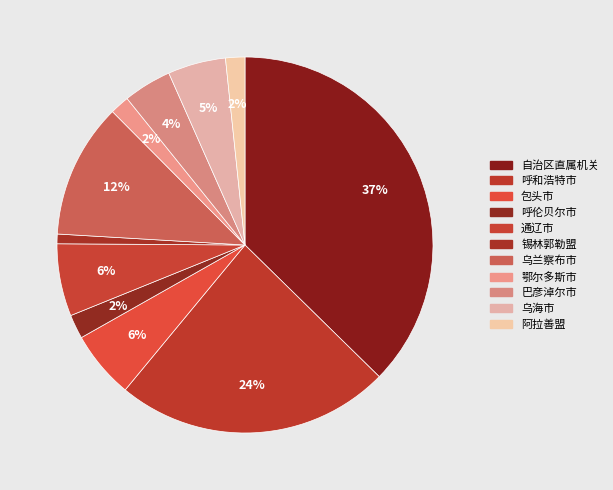

Does 自治区直属机关 account for over 50% of the chart?

No